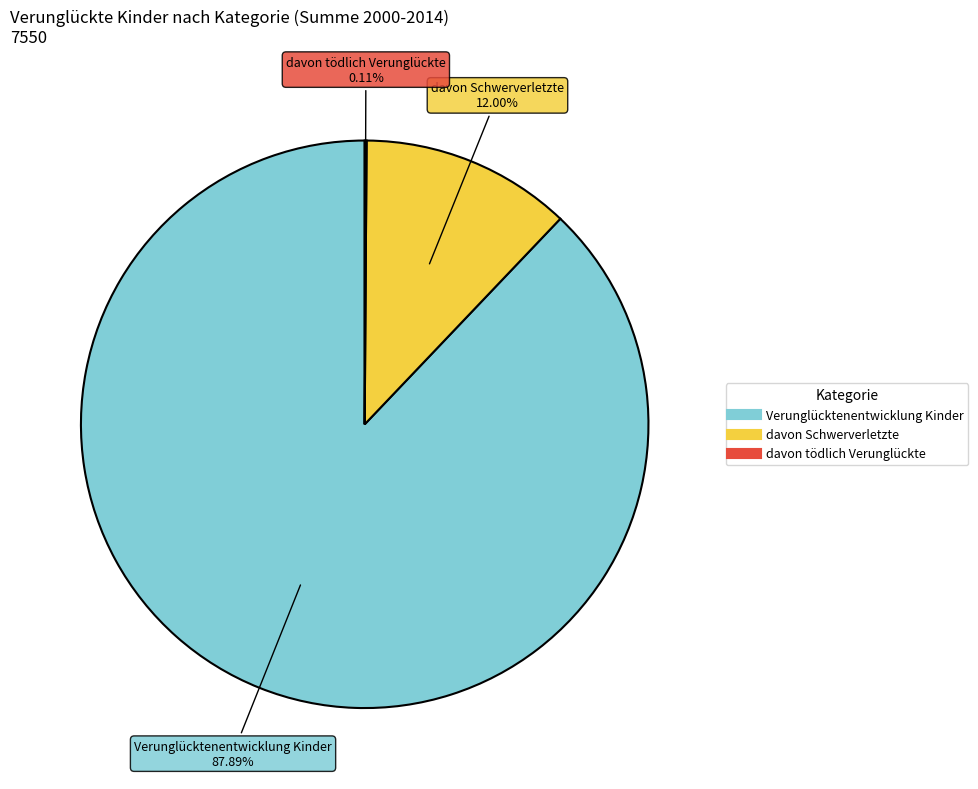

Is there a majority slice in this chart?

Yes